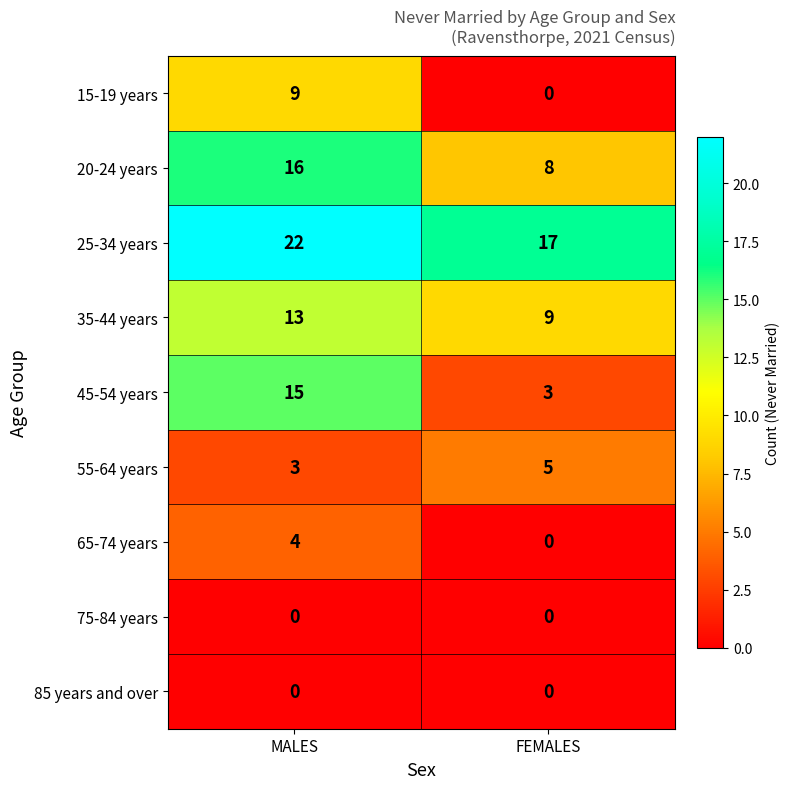

How many values in the 45-54 years series are below 15?

1